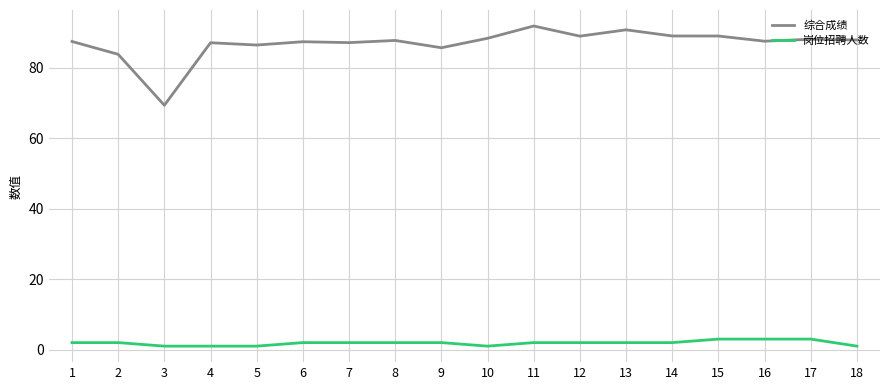

Does the chart display data point markers on the line(s)?

No